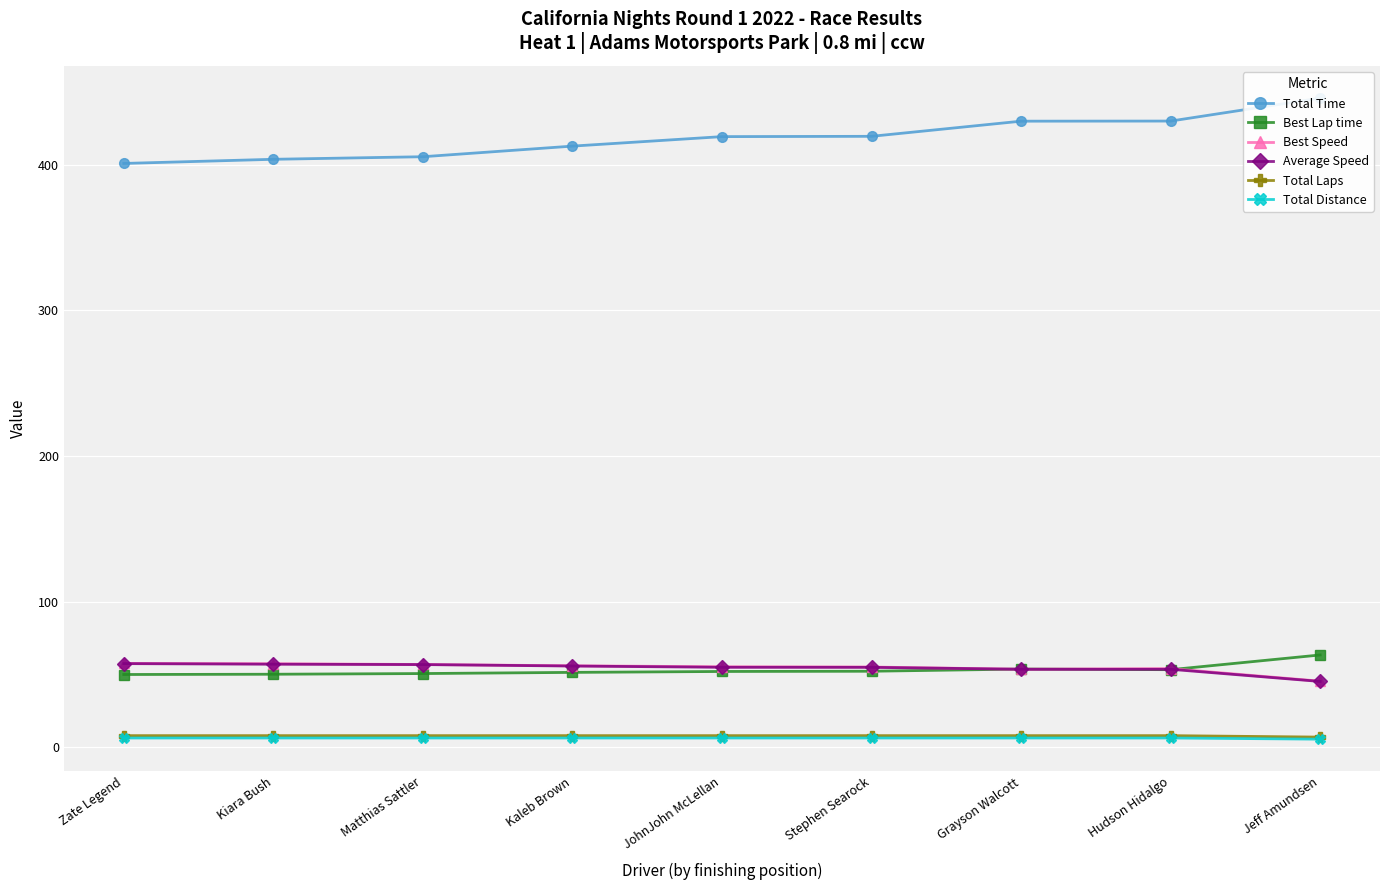

How many interior local peaks does the Best Speed series have?

1